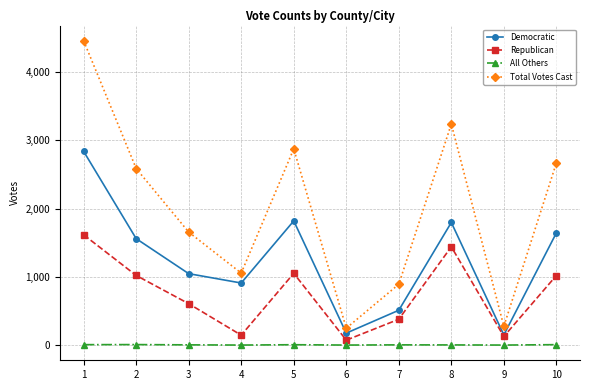

Is it true that Democratic equals 1819 at 5?

True